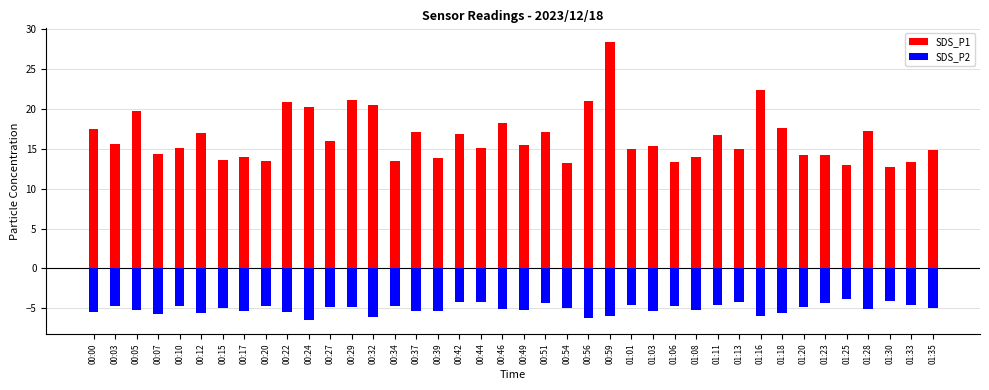

Reading left to right, what are all the values shown in this chart?

SDS_P1: 17.5	15.7	19.8	14.4	15.2	16.9	13.7	14.0	13.5	20.9	20.2	15.9	21.2	20.5	13.5	17.1	13.8	16.9	15.2	18.3	15.4	17.1	13.3	21.0	28.4	15.0	15.4	13.4	14.0	16.8	15.0	22.4	17.6	14.2	14.2	12.9	17.3	12.7	13.4	14.8
SDS_P2: -5.5	-4.8	-5.2	-5.7	-4.7	-5.5	-4.9	-5.3	-4.7	-5.5	-6.5	-4.8	-4.9	-6.1	-4.8	-5.4	-5.3	-4.2	-4.2	-5.0	-5.2	-4.3	-4.9	-6.2	-6.0	-4.6	-5.4	-4.7	-5.2	-4.6	-4.2	-5.9	-5.6	-4.8	-4.3	-3.9	-5.1	-4.1	-4.6	-5.0